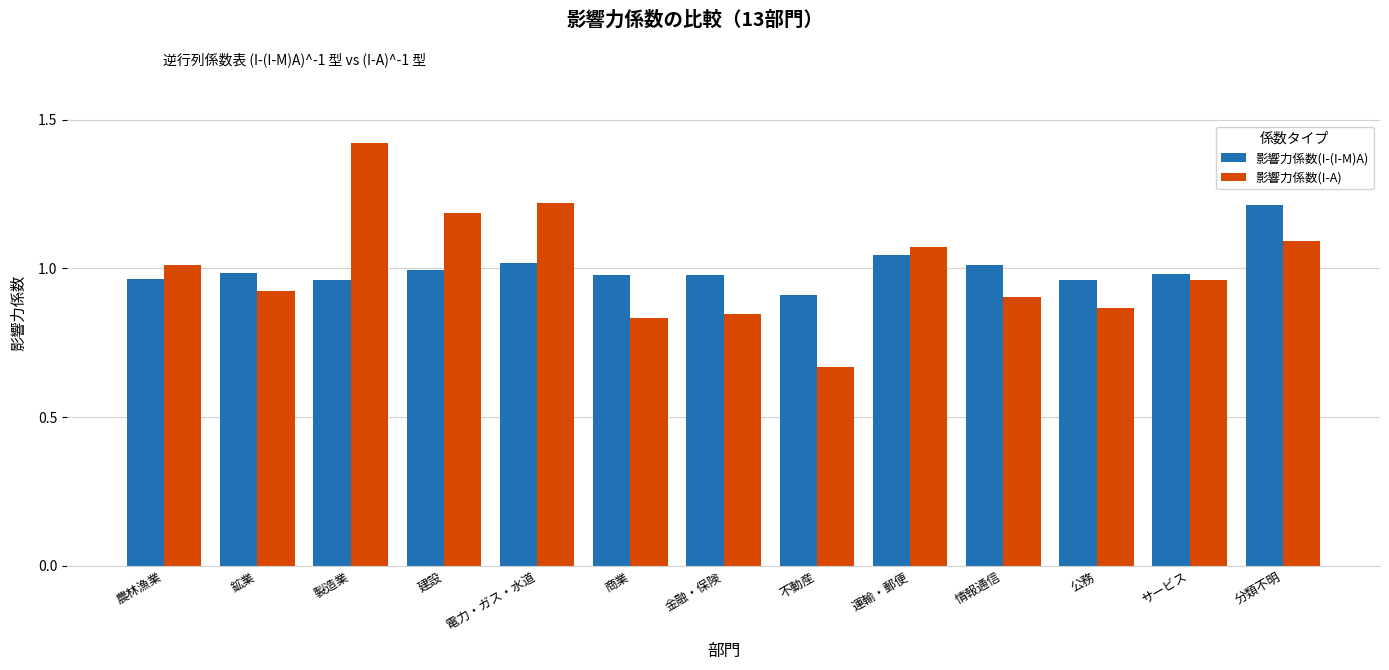

At how many categories does at least one series exceed 0?

13